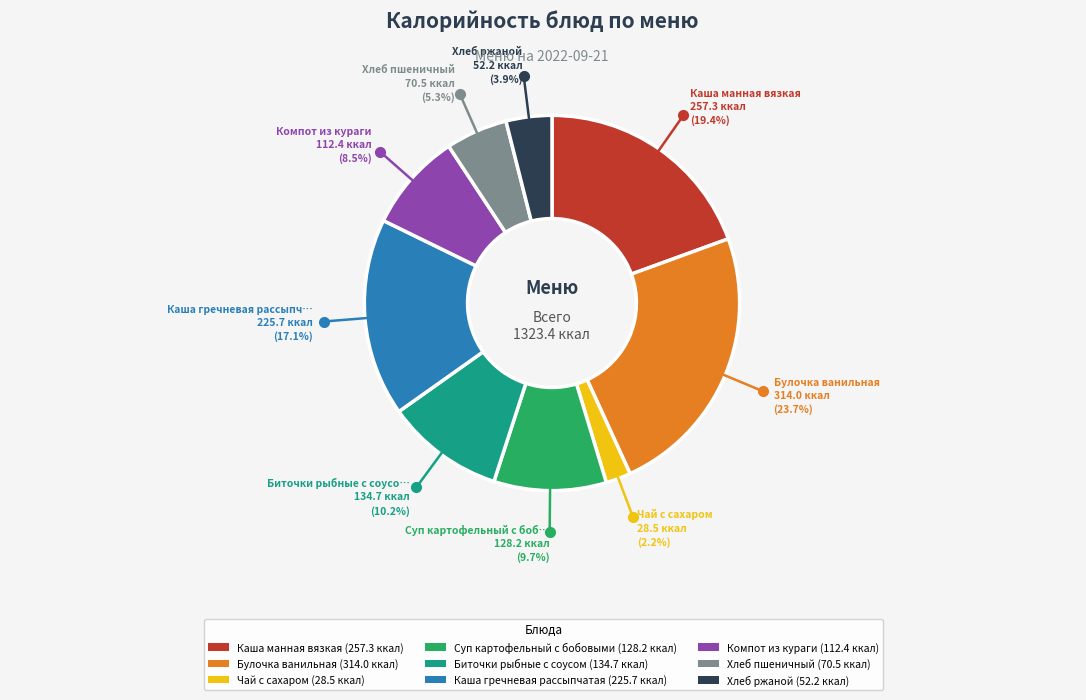

Does Хлеб пшеничный represent more than half of the total?

No